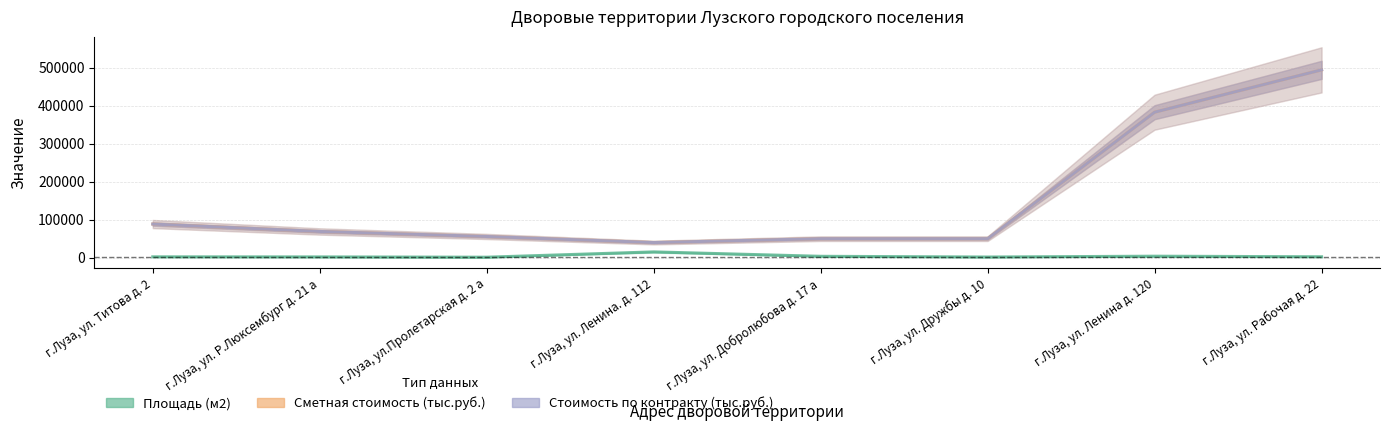

What is the sum of all Площадь (м2) values?

36308